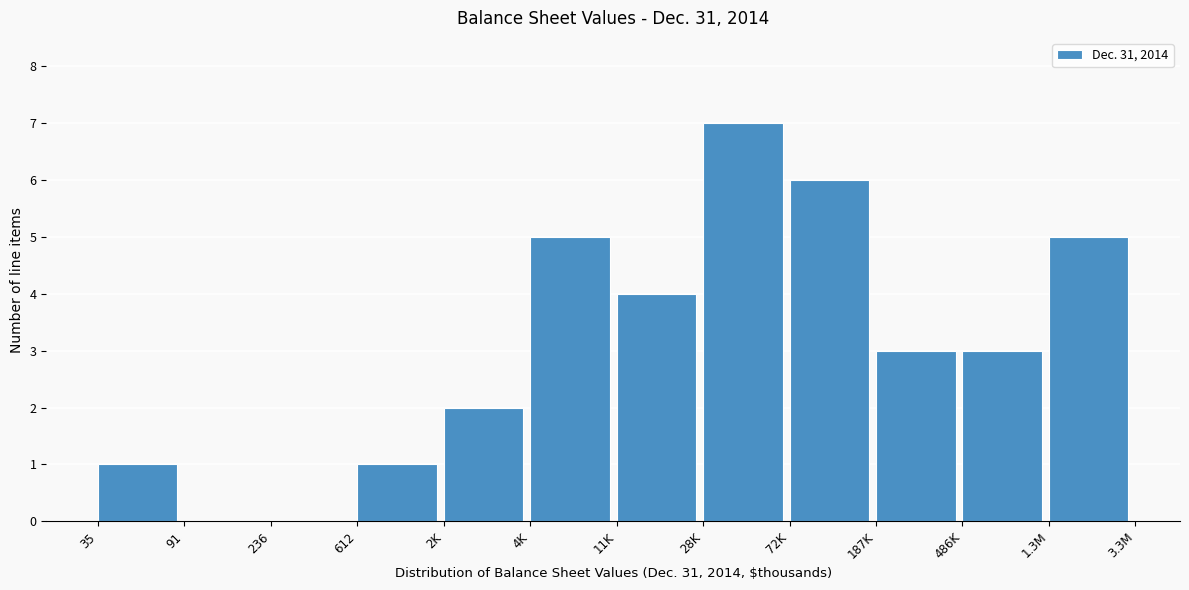

Reading right to left, what are all the values shown in this chart?

1.3M=5	486K=3	187K=3	72K=6	28K=7	11K=4	4K=5	2K=2	612=1	236=0	91=0	35=1